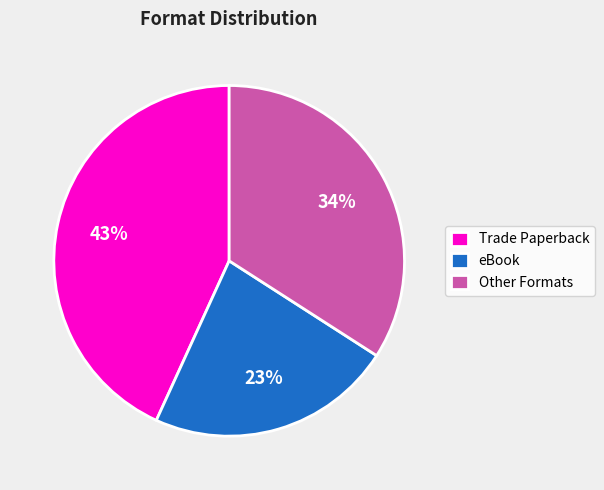

Do Other Formats and Trade Paperback together represent more than half of the pie?

Yes